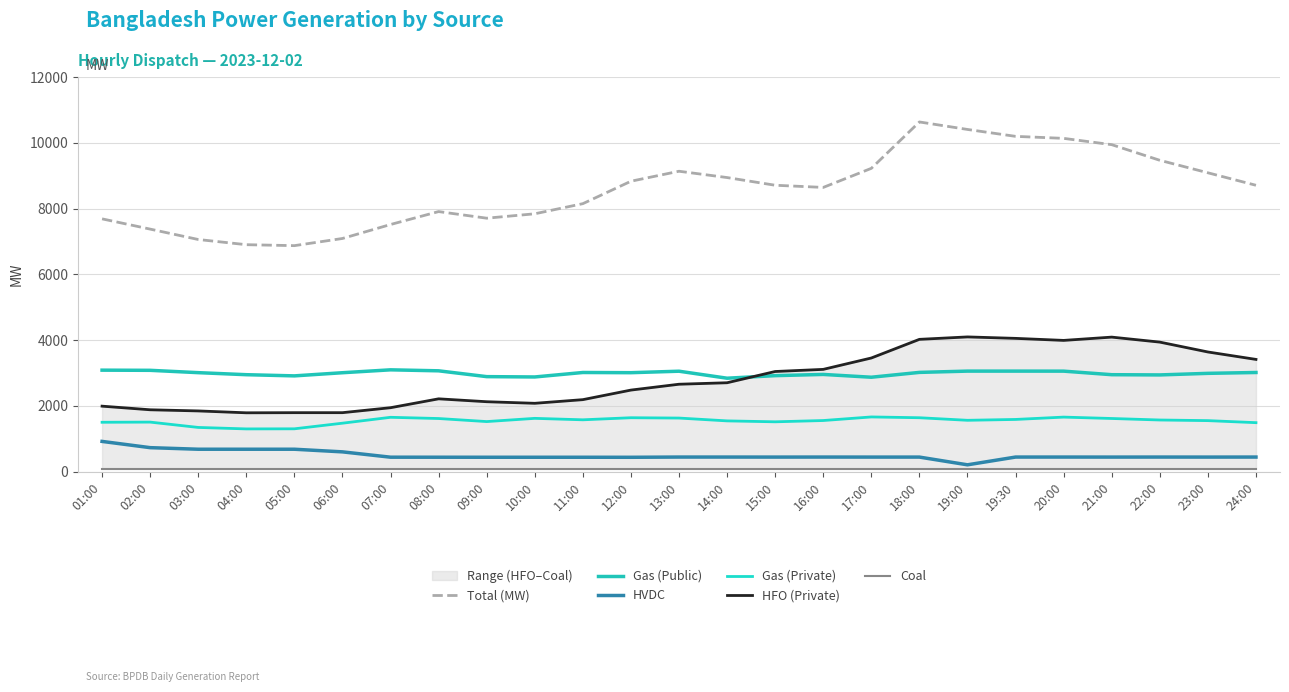

At which label is Gas (Private) closest to 1482?

06:00